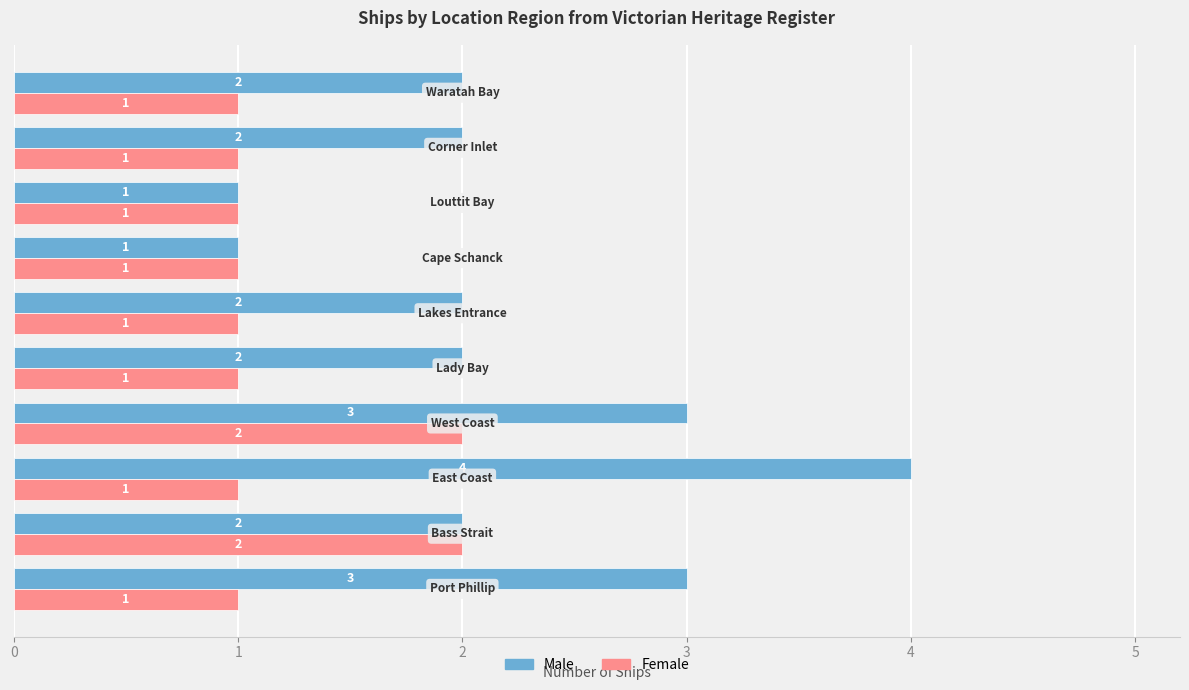

How many Female values are between 1 and 2?

10